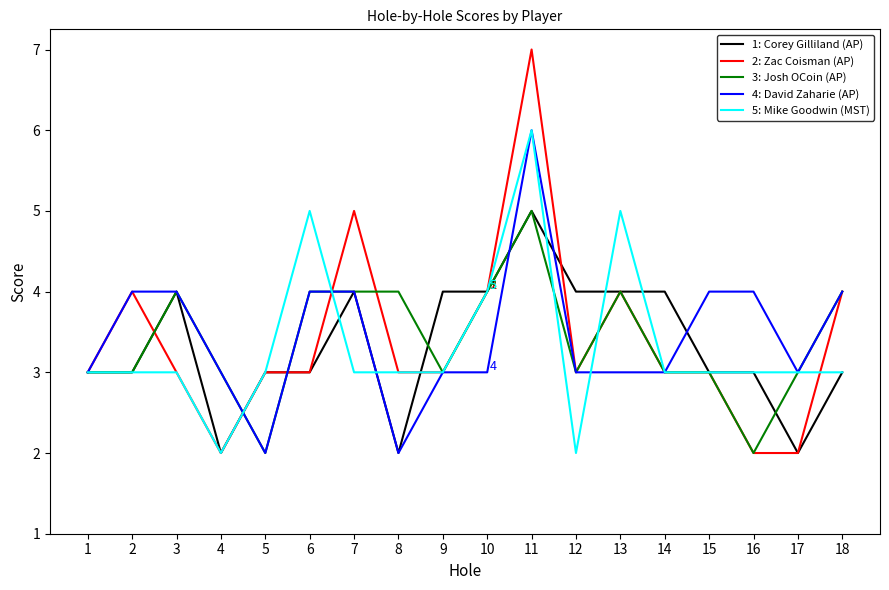

The 5: Mike Goodwin (MST) series shows 2 at 4. True or false?

True